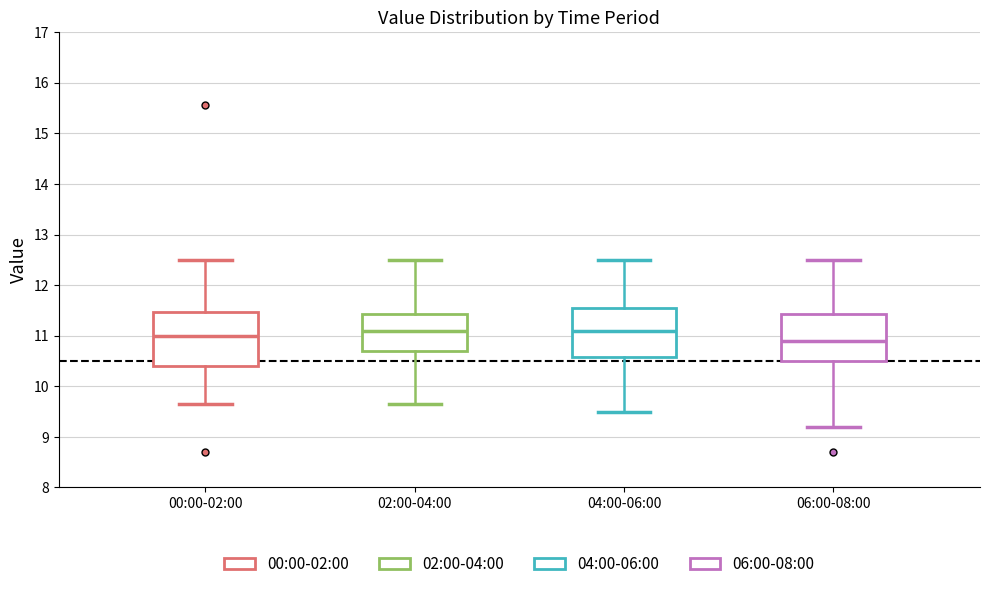

Reading left to right, read every box against the y-axis: the position of its median line, the range the box covers, and the ends of its whiskers. The values are not printed on the chart, so give them approximately, as read against the axis.

00:00-02:00: median 11.0, box 10.4 to 11.5, whiskers 9.7 to 12.5
02:00-04:00: median 11.1, box 10.7 to 11.4, whiskers 9.7 to 12.5
04:00-06:00: median 11.1, box 10.6 to 11.6, whiskers 9.5 to 12.5
06:00-08:00: median 10.9, box 10.5 to 11.4, whiskers 9.2 to 12.5